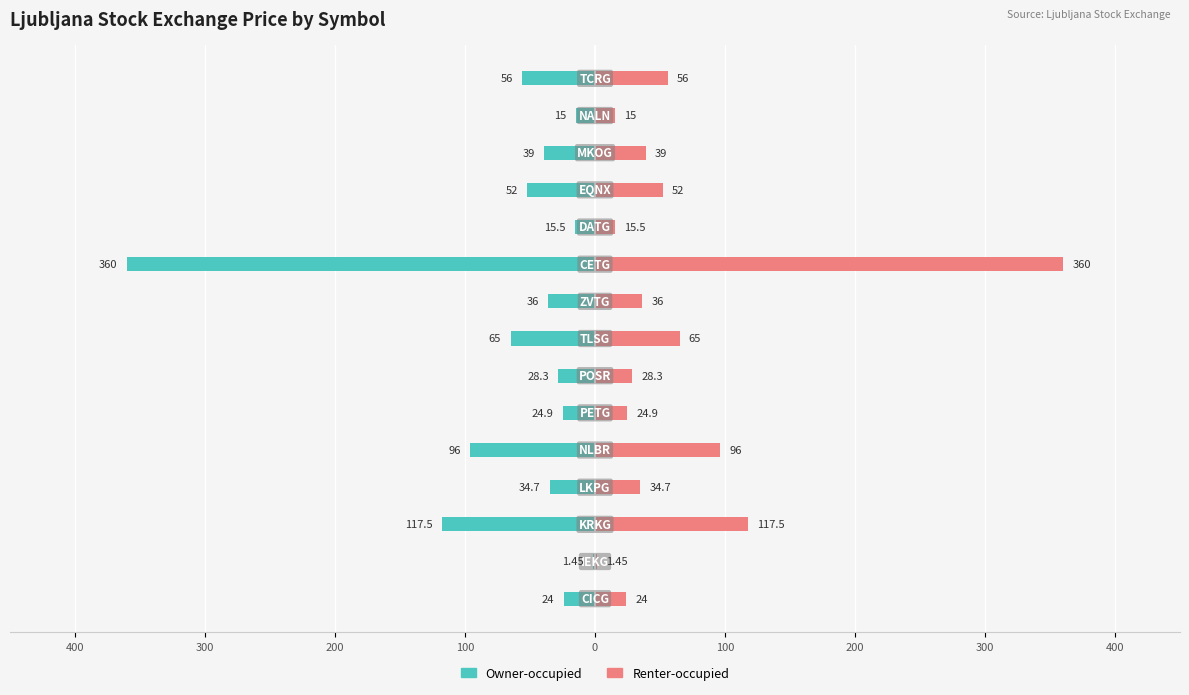

Is it true that Renter-occupied equals 71.1 at 11?

False